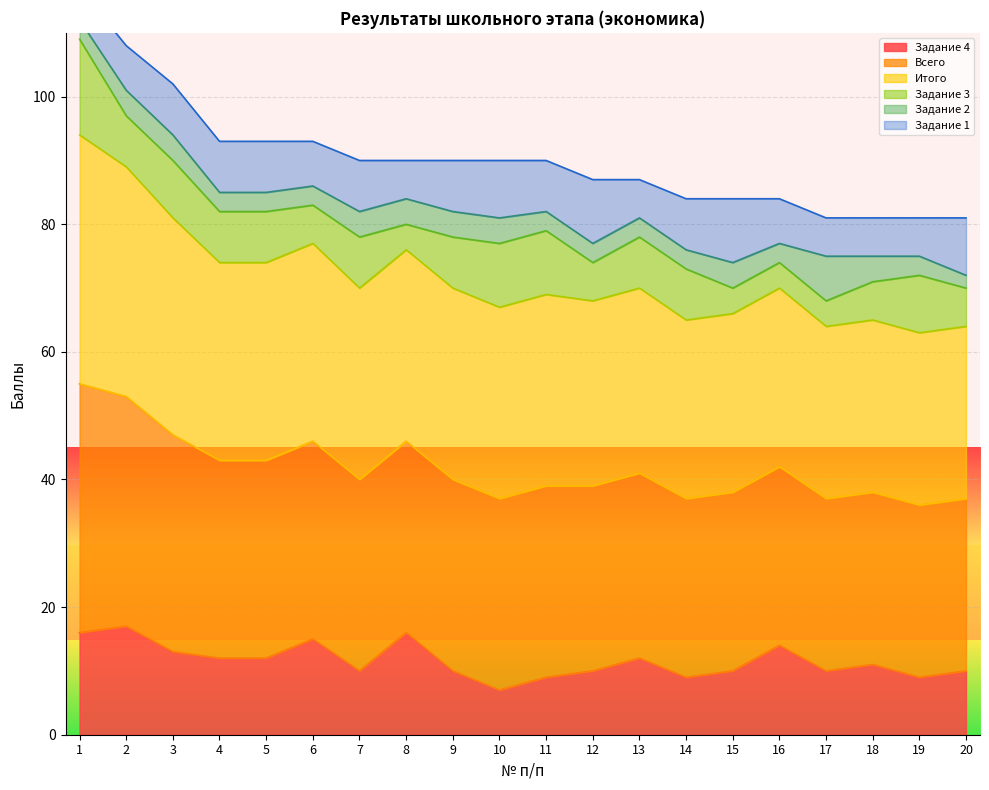

The value of Задание 4 at 17 is 4. True or false?

False